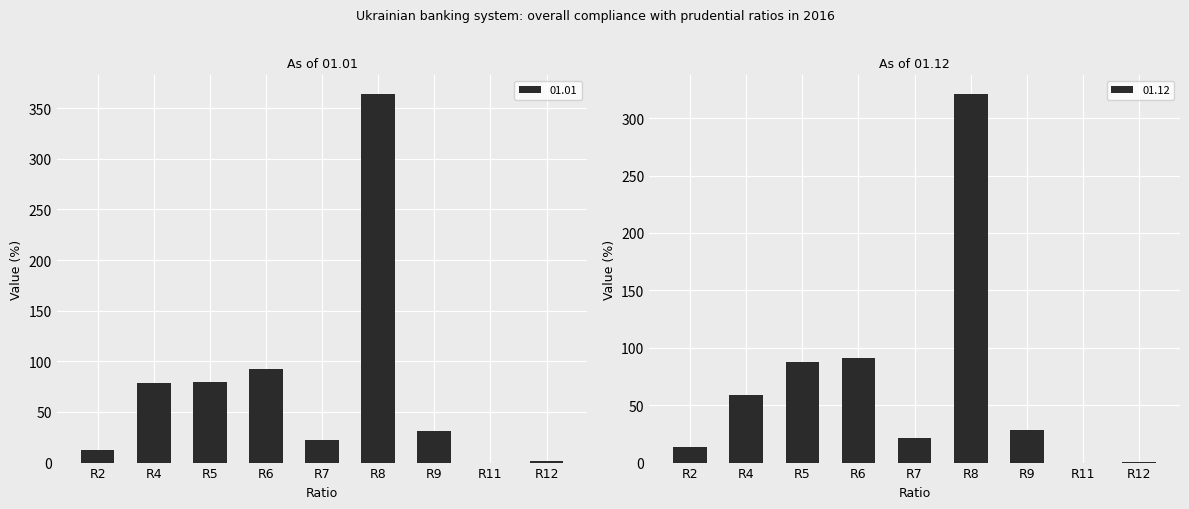

What is the sum of the 01.12 values at R8 and R11?

321.3